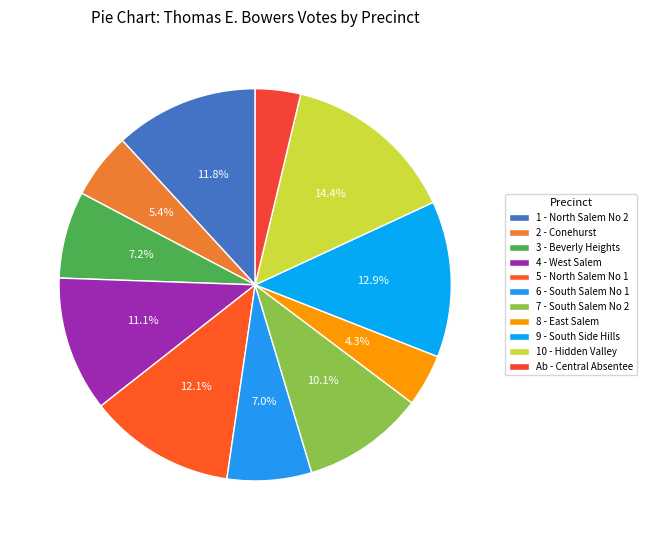

What percentage is NOT represented by 8 - East Salem?

95.7%